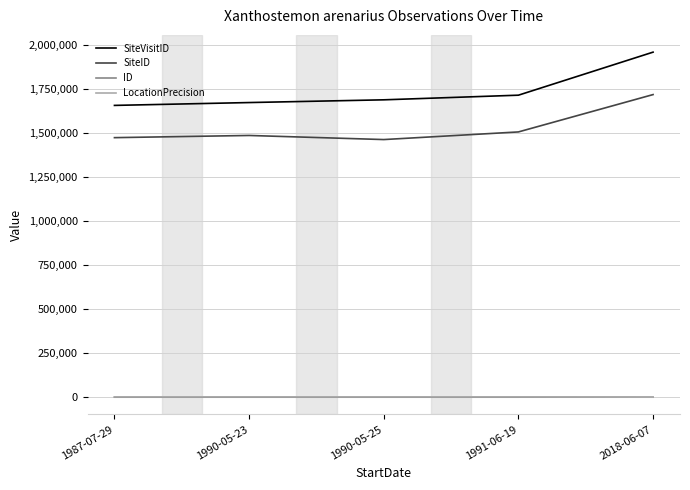

The value of SiteVisitID at 1991-06-19 is 641302. True or false?

False